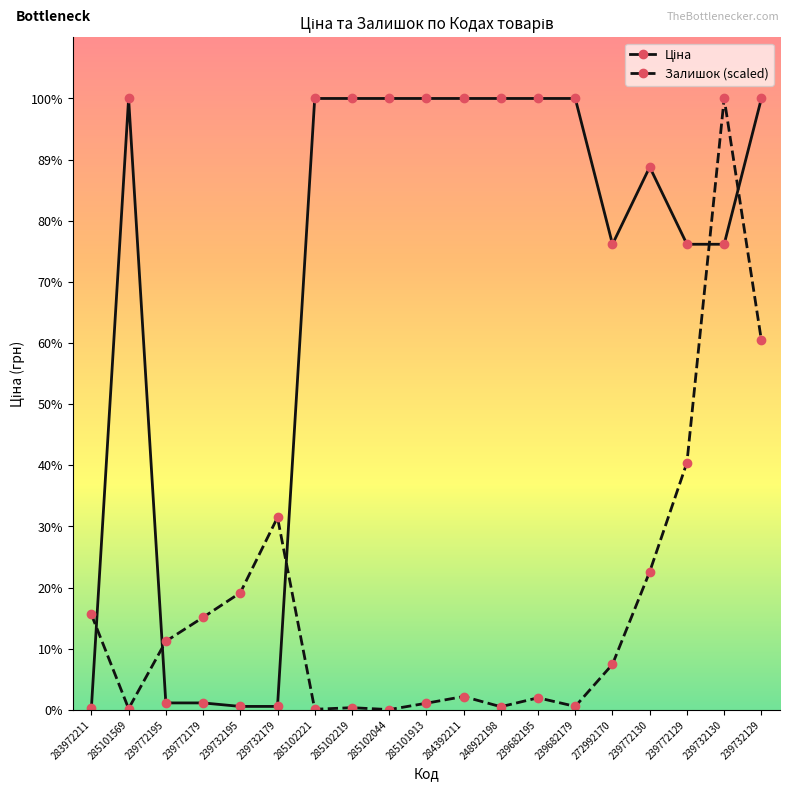

Which series changed the most between 283972211 and 285102221?

Ціна